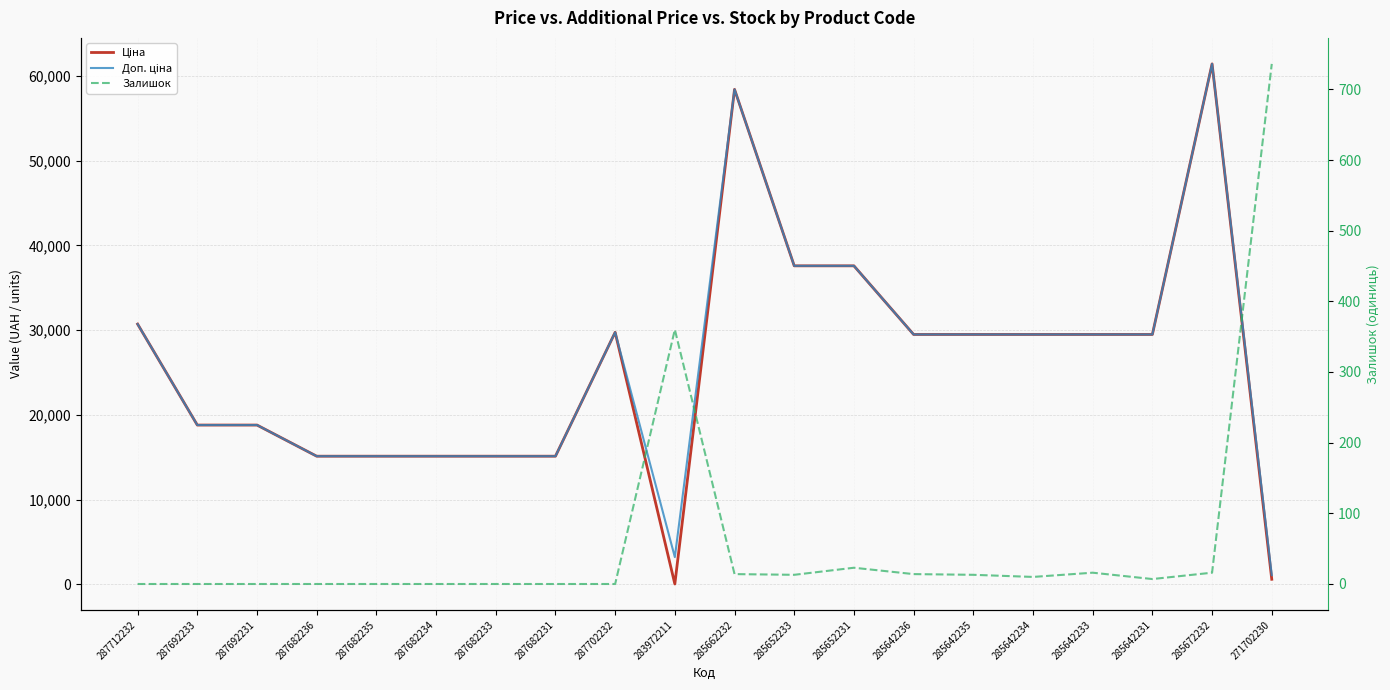

Reading right to left, transcribe all the data shown in this chart.

Ціна: 589.9	61434.3	29491.5	29491.5	29491.5	29491.5	29491.5	37593.6	37593.6	58426.5	32.0	29747.2	15120.0	15120.0	15120.0	15120.0	15120.0	18796.8	18796.8	30717.1
Доп. ціна: 1081.7	61434.3	29491.5	29491.5	29491.5	29491.5	29491.5	37593.6	37593.6	58426.5	3205.0	29747.2	15120.0	15120.0	15120.0	15120.0	15120.0	18796.8	18796.8	30717.1
Залишок: 736.0	16.0	7.0	16.0	10.0	13.0	14.0	23.0	13.0	14.0	360.0	0.0	0.0	0.0	0.0	0.0	0.0	0.0	0.0	0.0